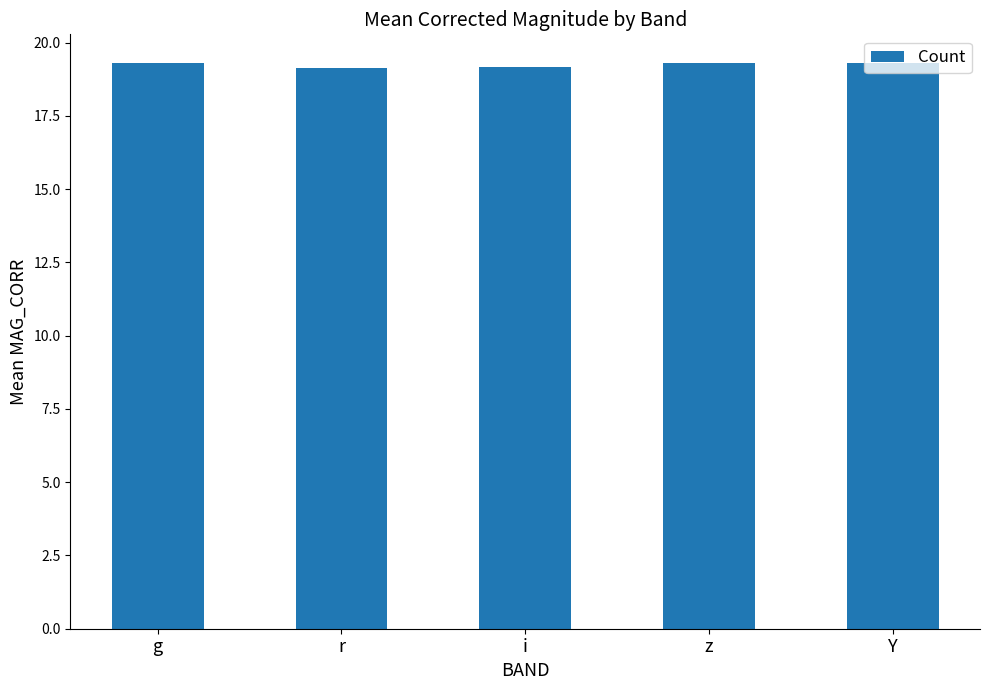

The chart shows a value of 7.5 at Y. True or false?

False